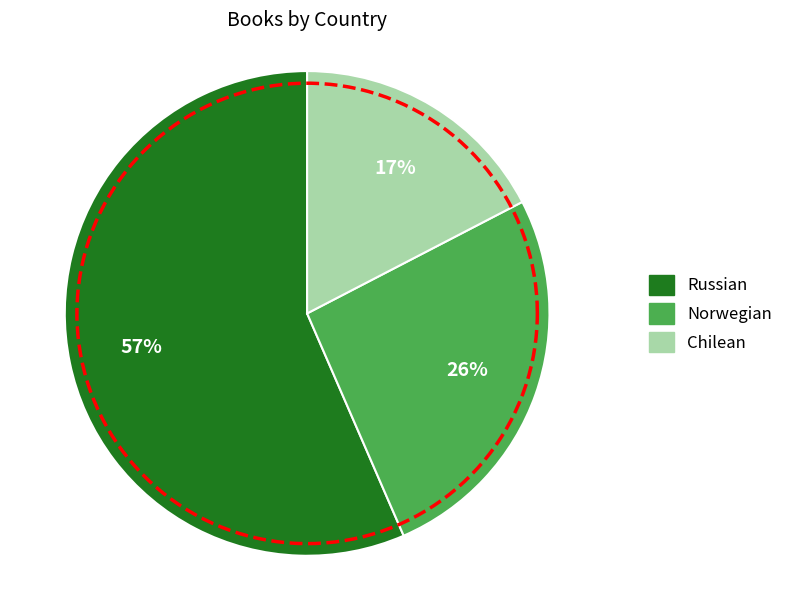

Count the number of slices in the pie.

3